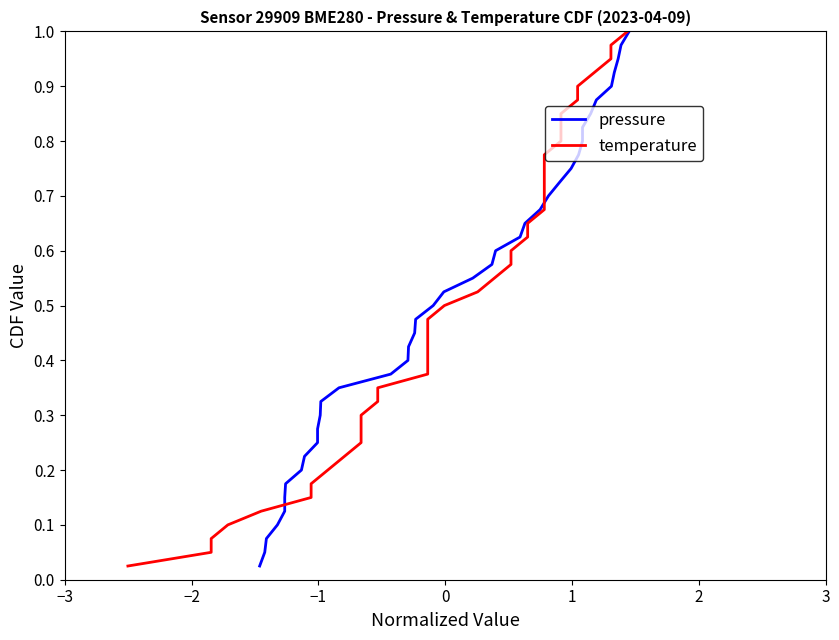

Count the number of categories in the chart.

40